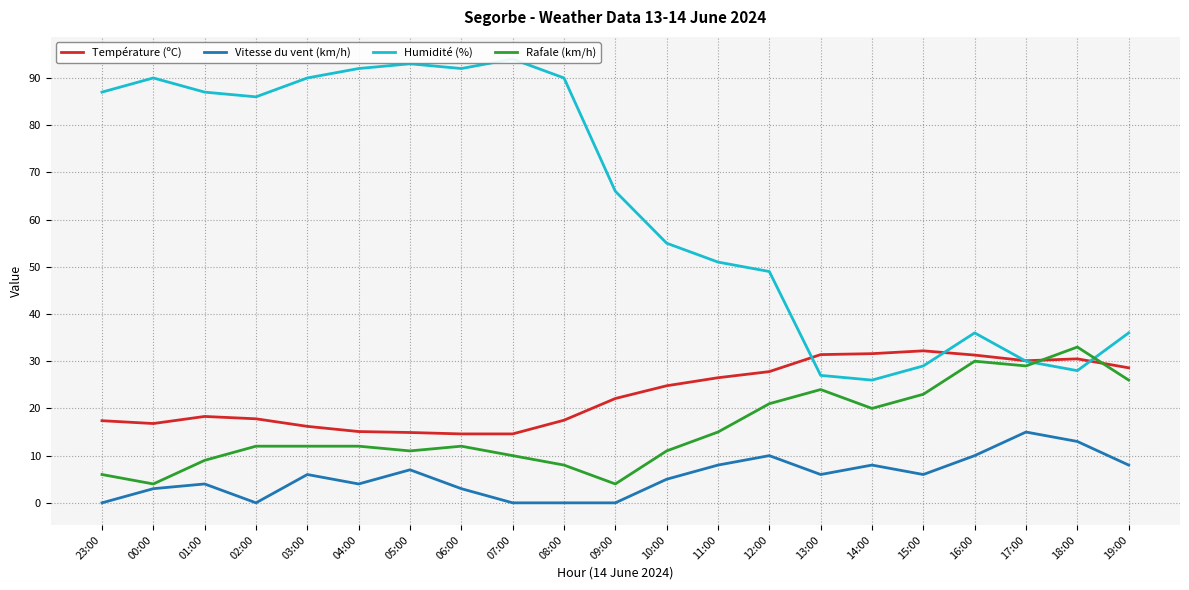

Is it true that Humidité (%) equals 49.0 at 12:00?

True